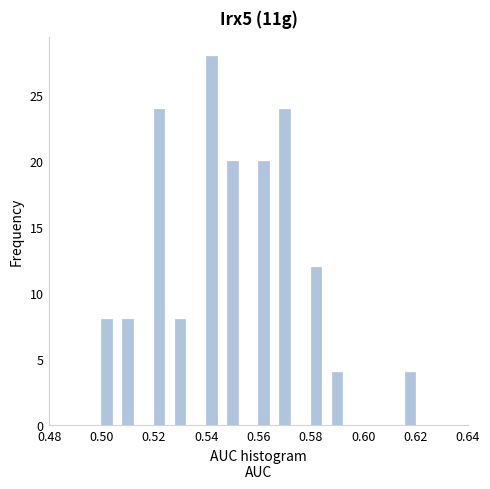

Read against the x-axis, roughly where is the centre of the tallest bar?

0.542